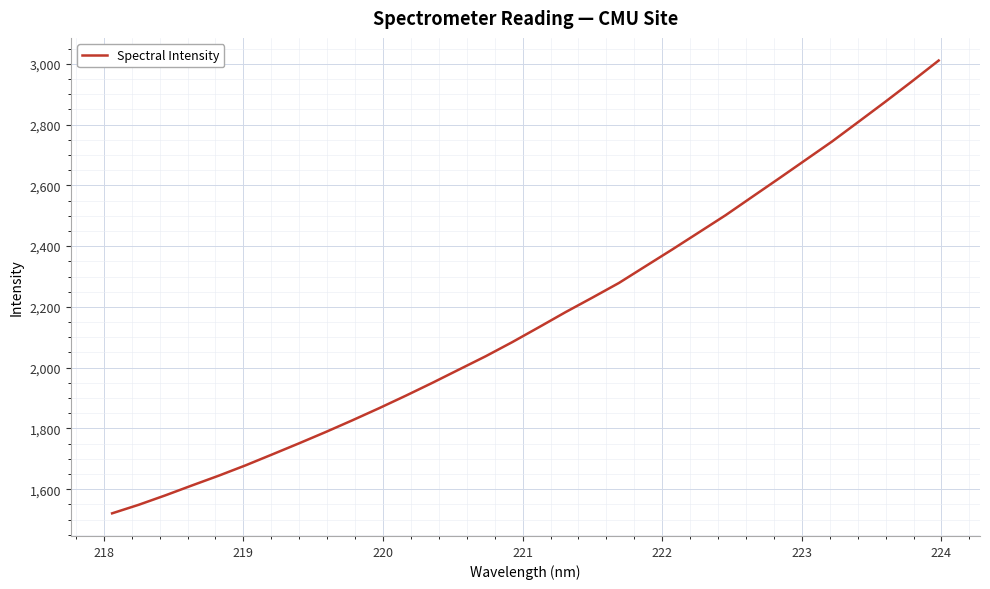

What is the difference between the maximum and minimum values?

1489.9